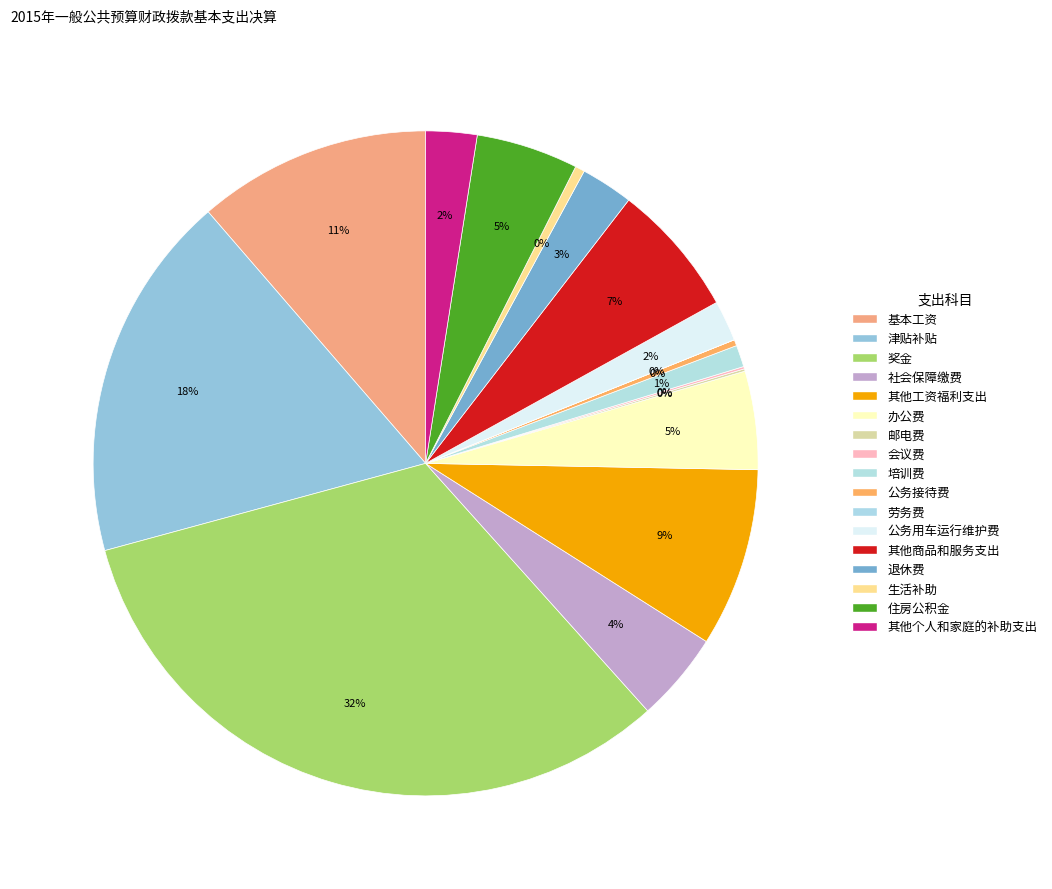

Count the number of slices in the pie.

17